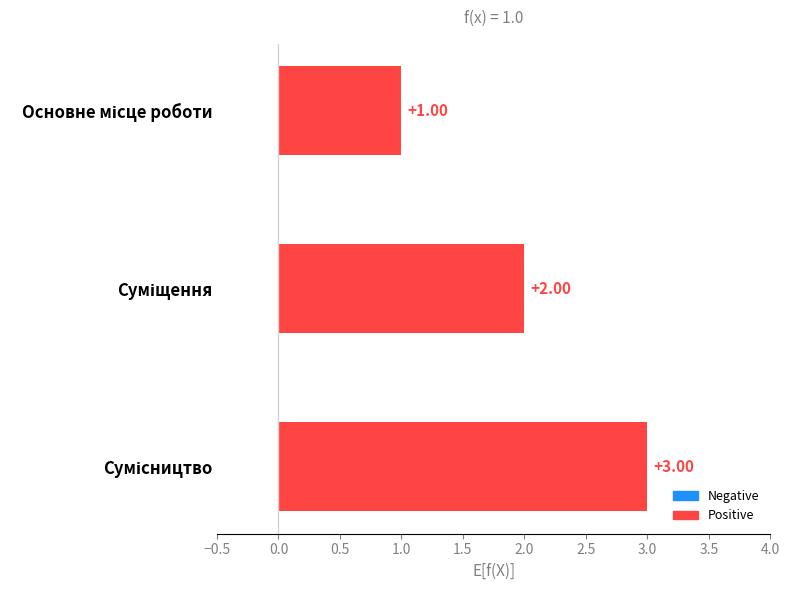

What is the sum of all values?

6